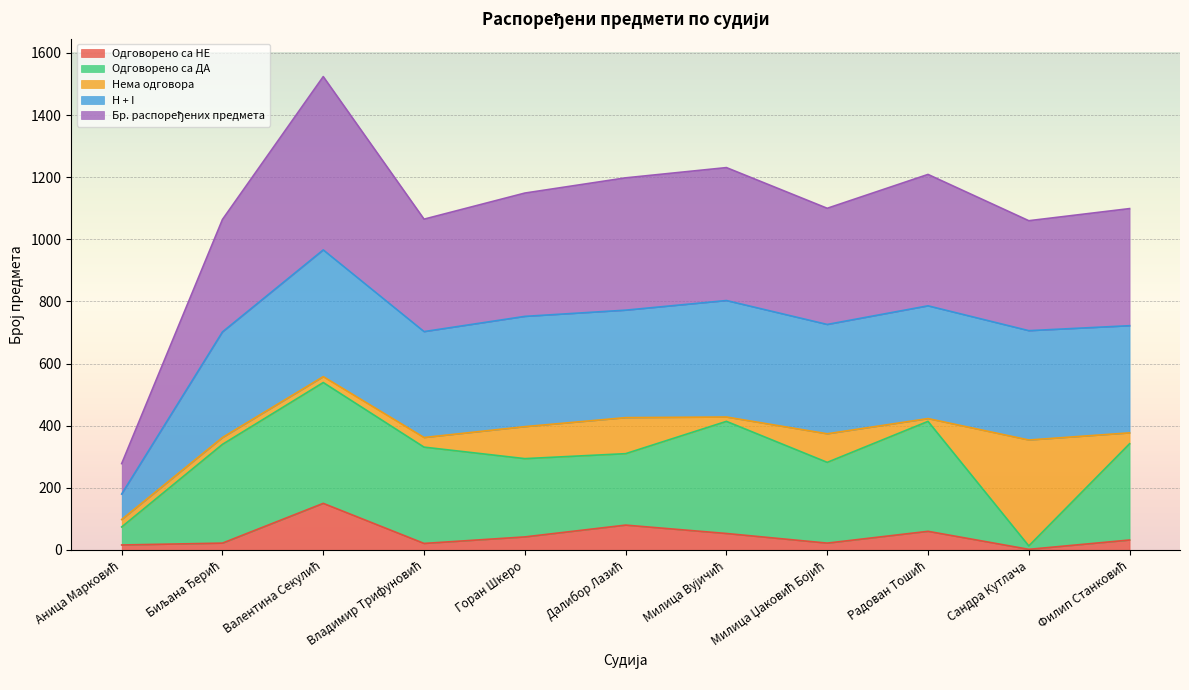

True or false: Одговорено са НЕ has a value of 53 at Милица Вујичић.

True